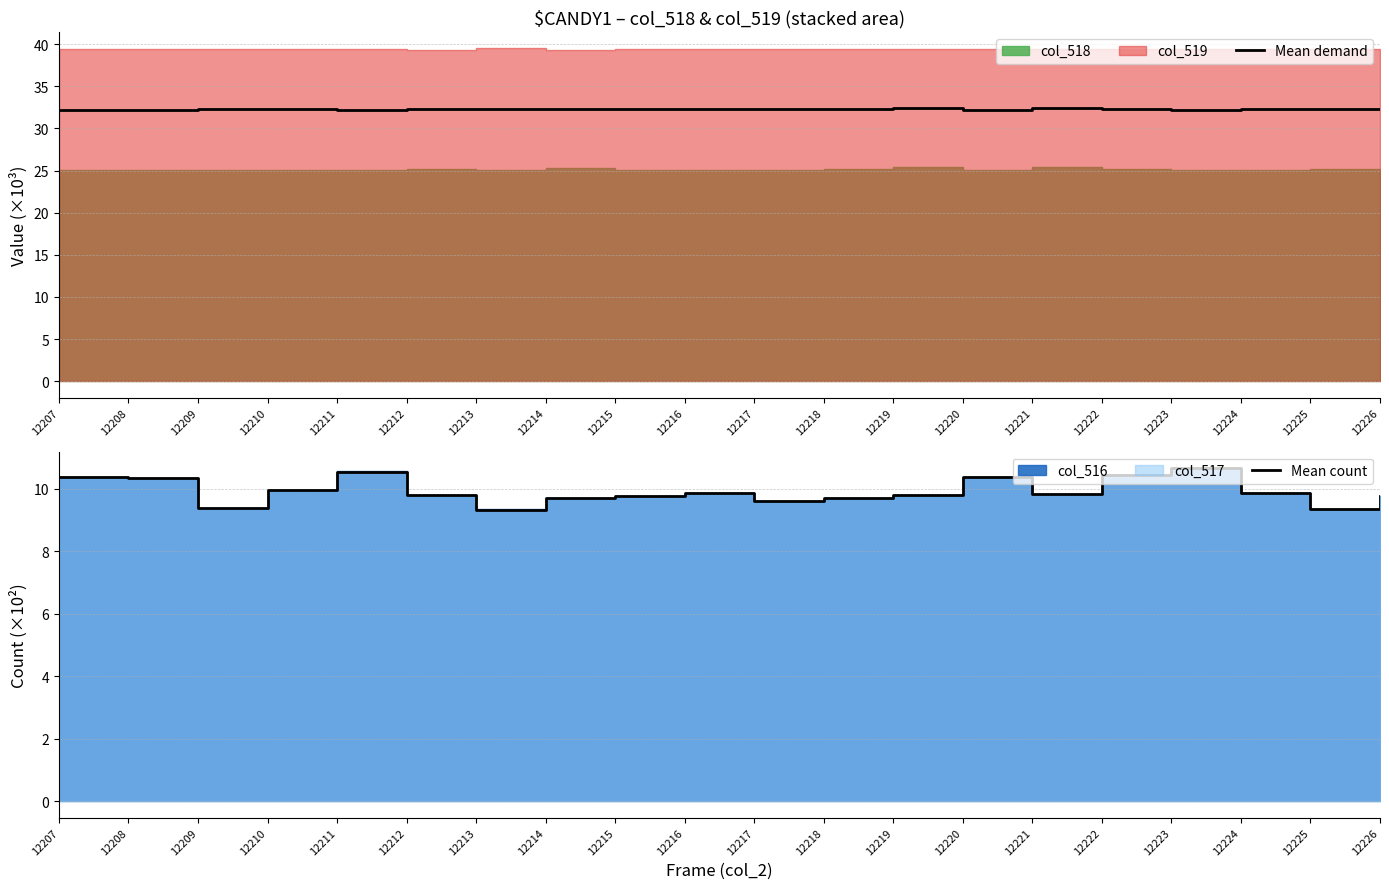

What is the average value of the Mean demand series?

32.3